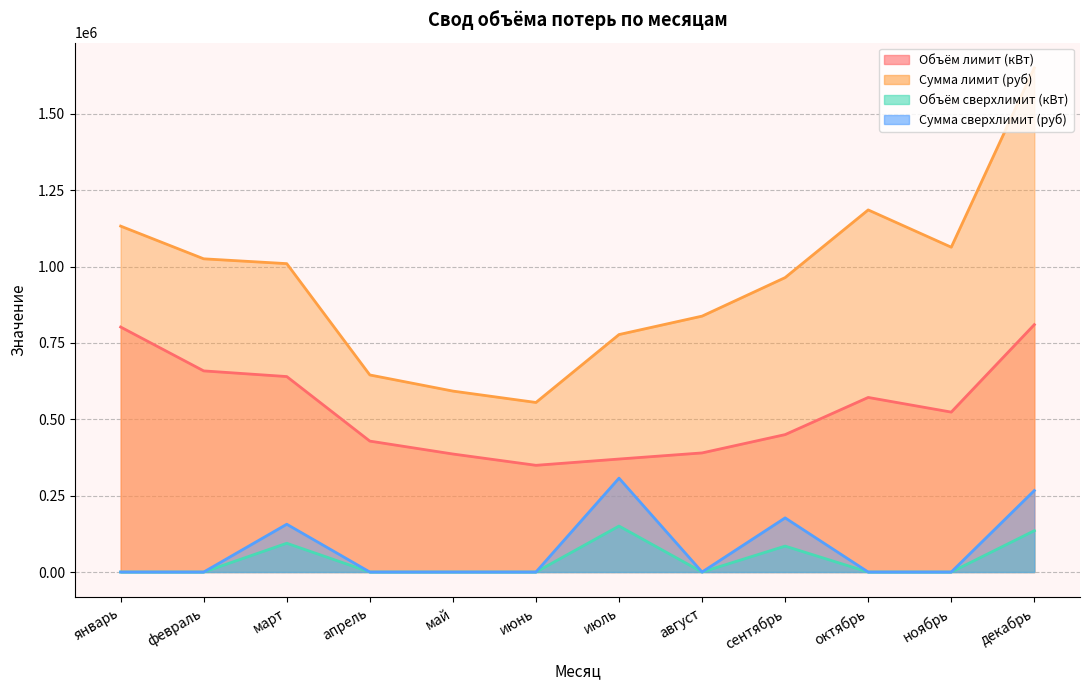

What is the label of the 6th point from the left?

июнь